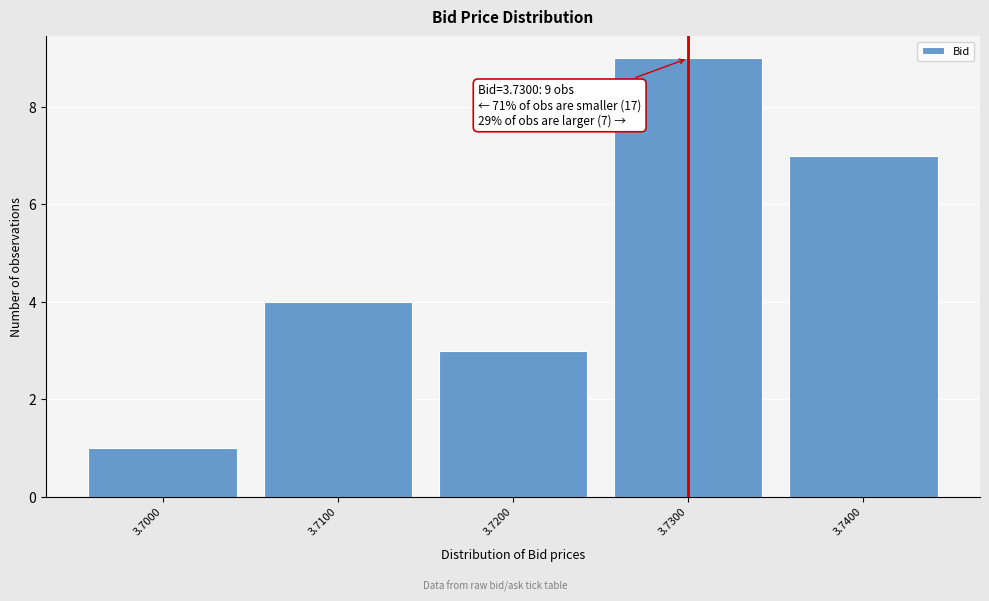

Reading left to right, what are all the values shown in this chart?

1	4	3	9	7